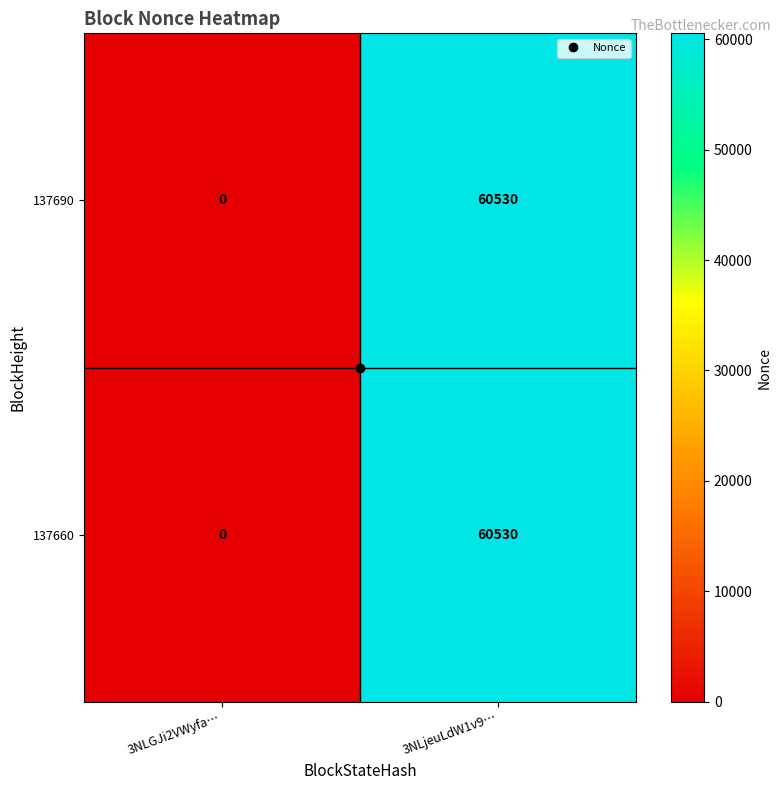

At which category is the sum across all series the highest?

3NLjeuLdW1v9…